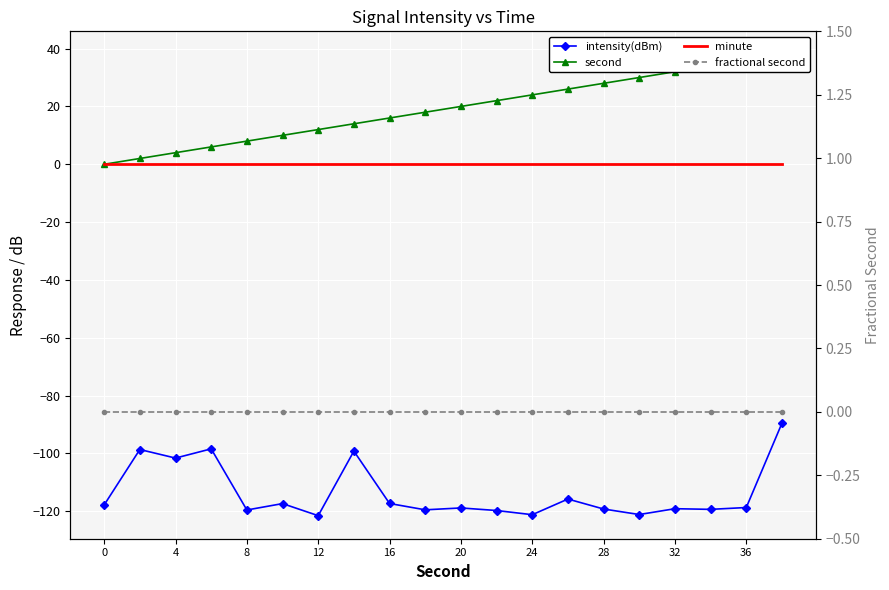

True or false: fractional second has more than 0 interior local peaks.

False